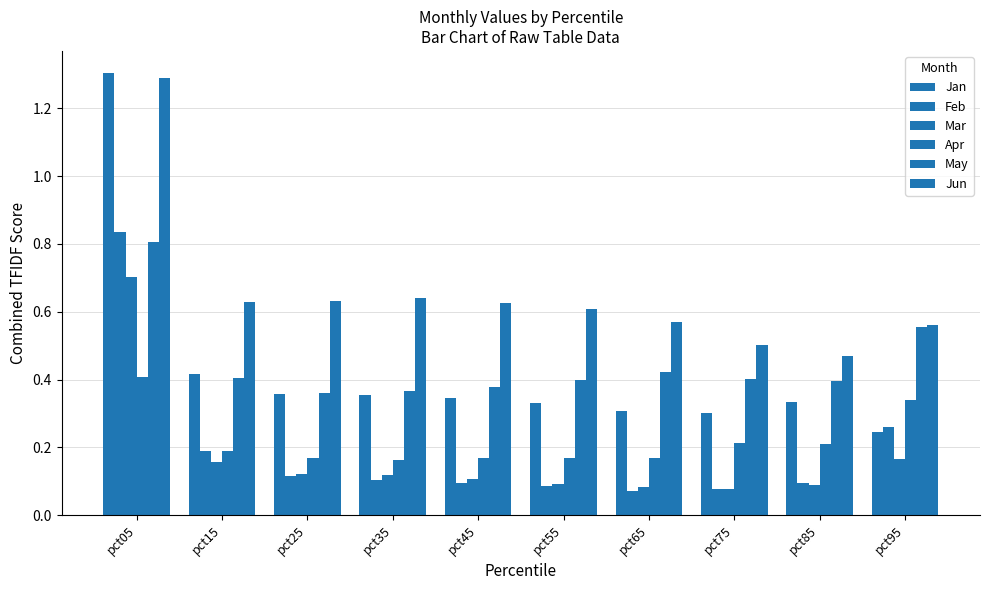

Is the value of Mar at pct65 greater than the value of Feb at pct15?

No